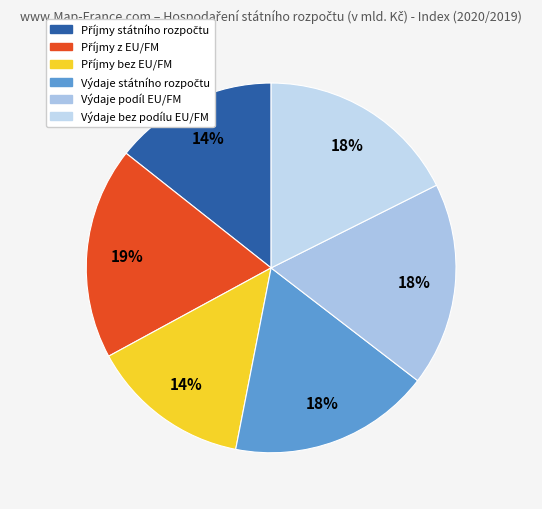

To the nearest percent, what is the combined percentage of Výdaje bez podílu EU/FM and Příjmy bez EU/FM?

32%